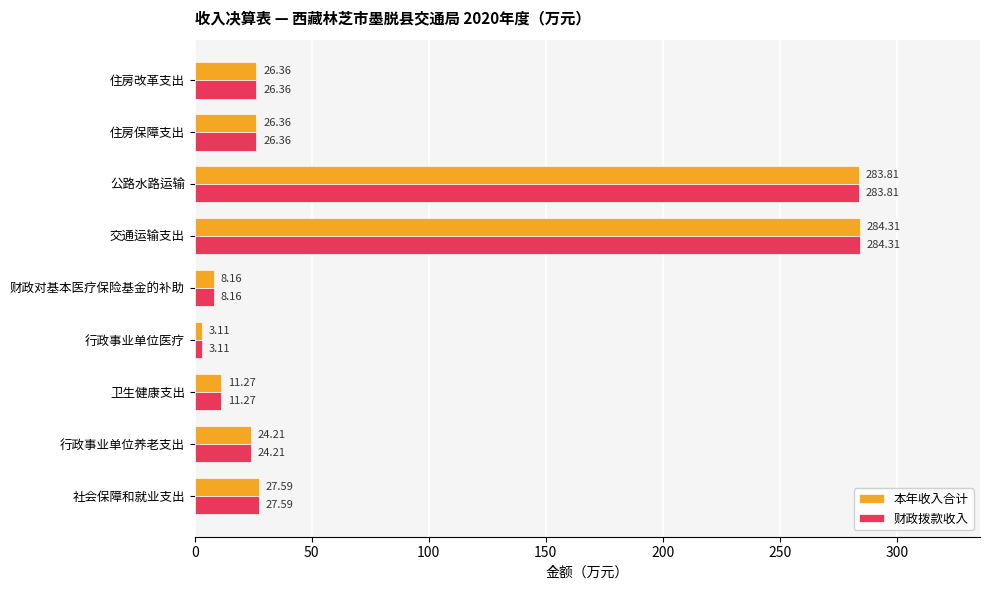

At which category does the chart reach its peak across all series?

交通运输支出